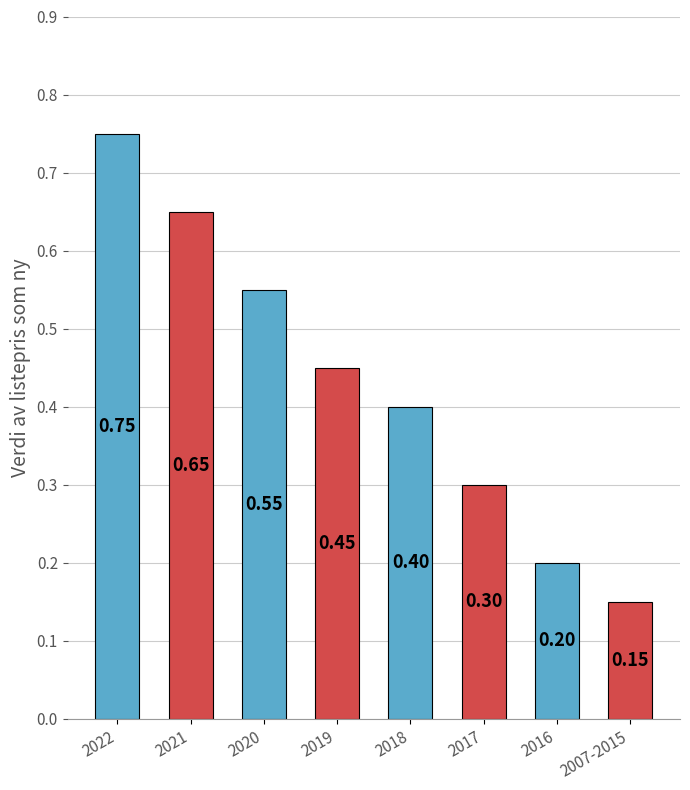

Read the value at 2016.

0.2